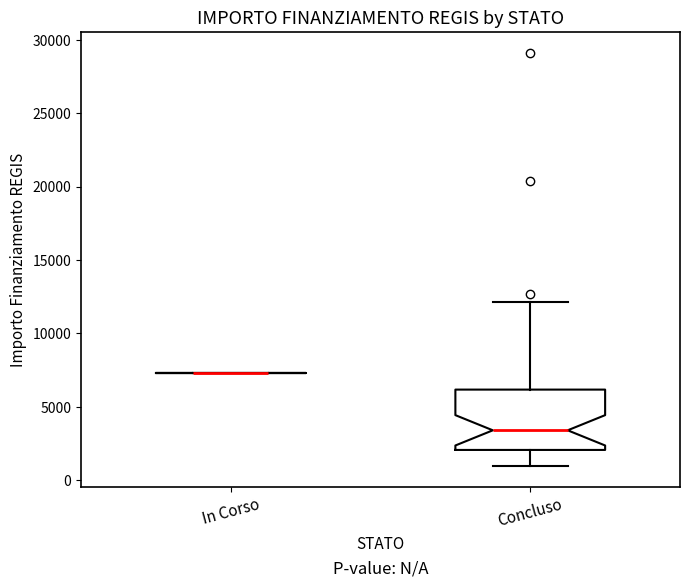

Reading left to right, transcribe this box plot: for each box, give where its median line is, the range the box spans, and where its two whiskers end, as read against the y-axis. The values are not printed on the chart, so give them approximately, as read against the axis.

In Corso: box collapsed to a line at 7500, whiskers 7500 to 7500
Concluso: median 3500, box 2000 to 6000, whiskers 1000 to 12000